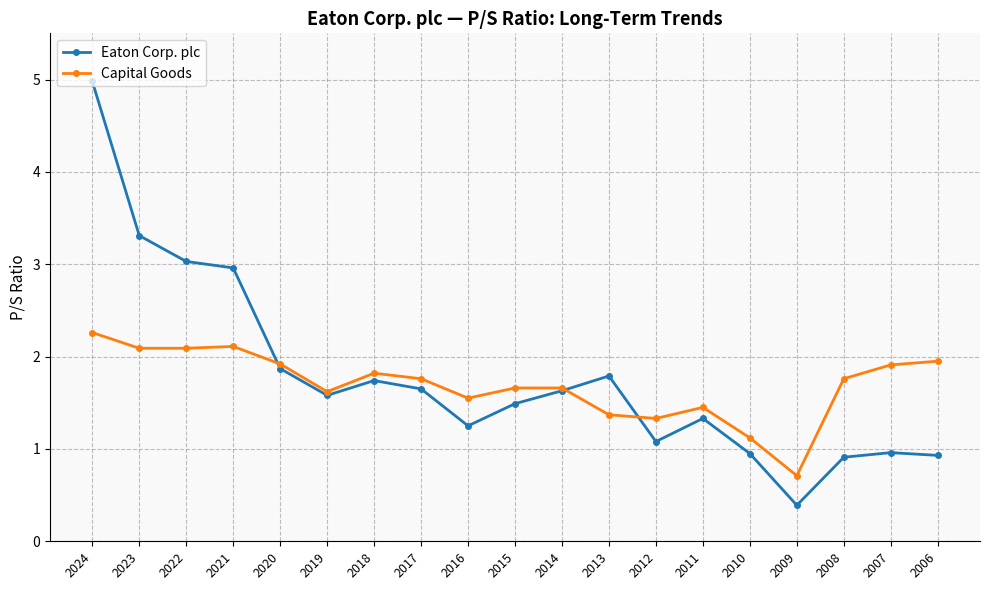

Read the Eaton Corp. plc value at 2007.

1.0